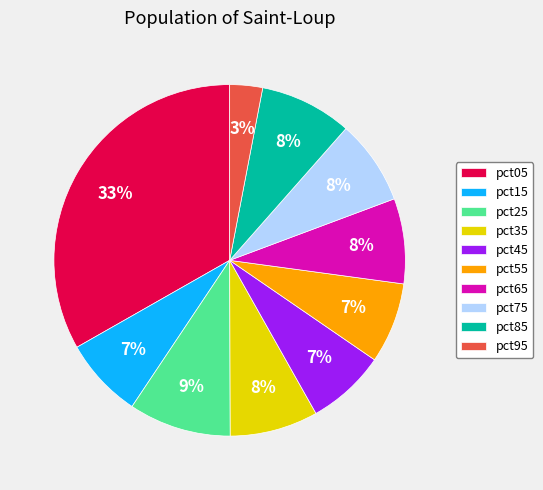

Count the number of slices in the pie.

10